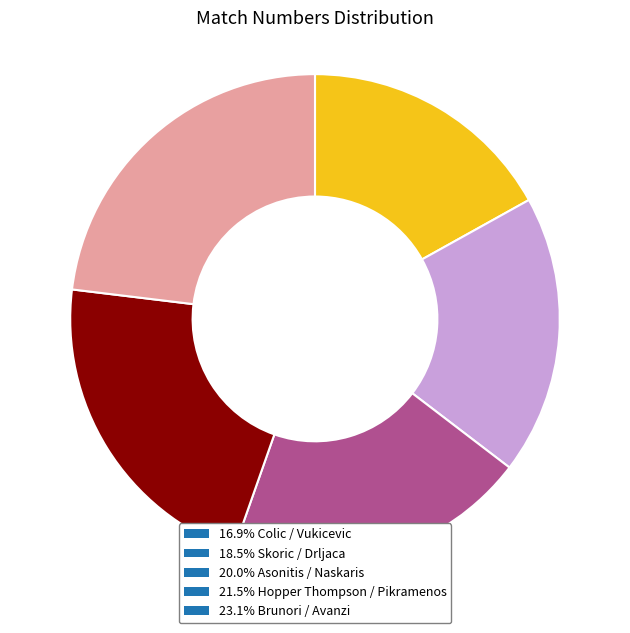

Is there a majority slice in this chart?

No